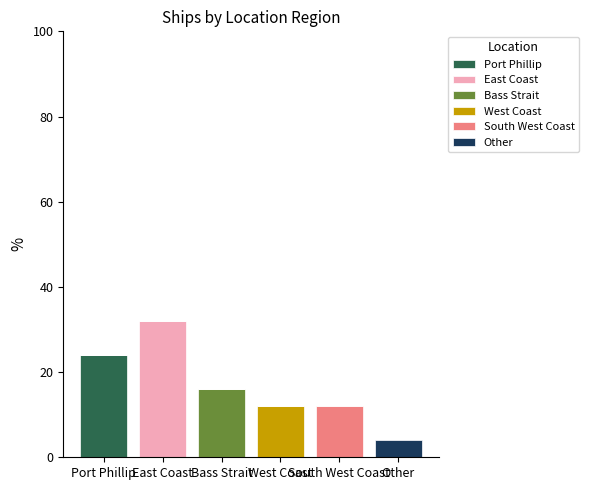

Between West Coast and East Coast, which is larger?

West Coast